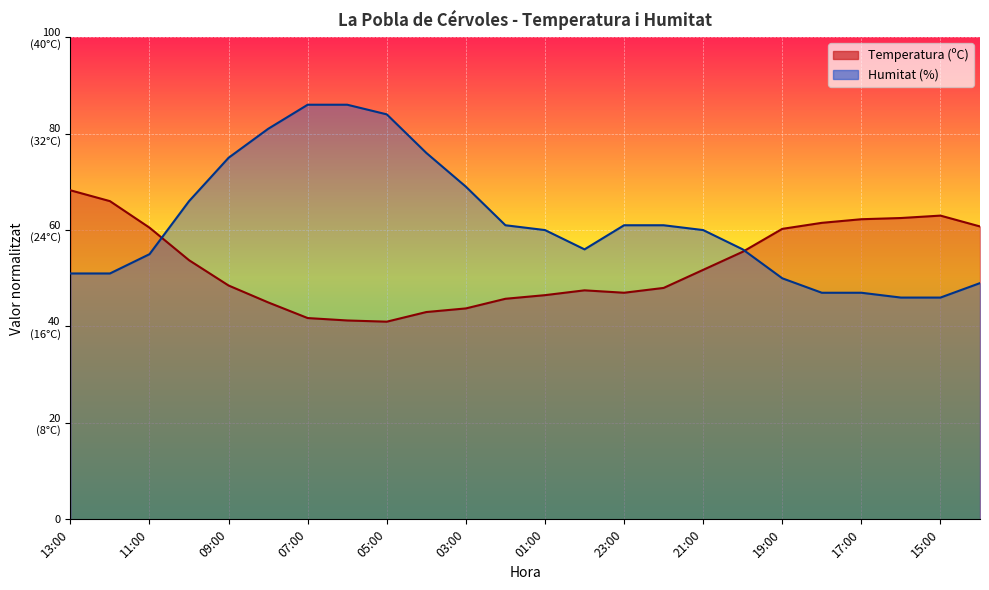

What position from the left is 13:00?

1